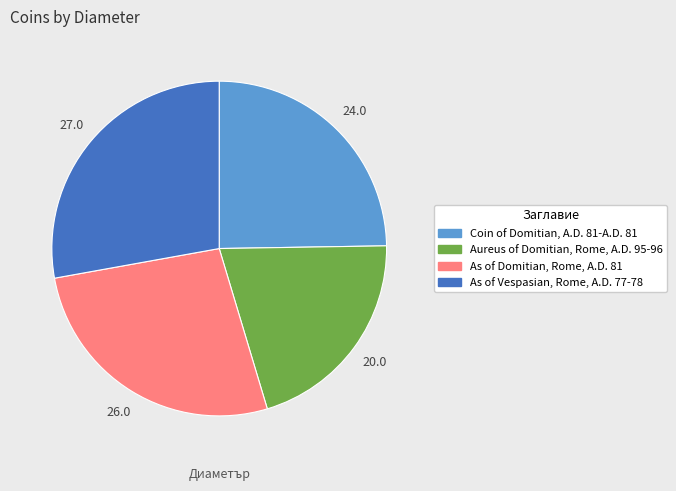

Is the sum of As of Domitian, Rome, A.D. 81 and Coin of Domitian, A.D. 81-A.D. 81 greater than half?

Yes